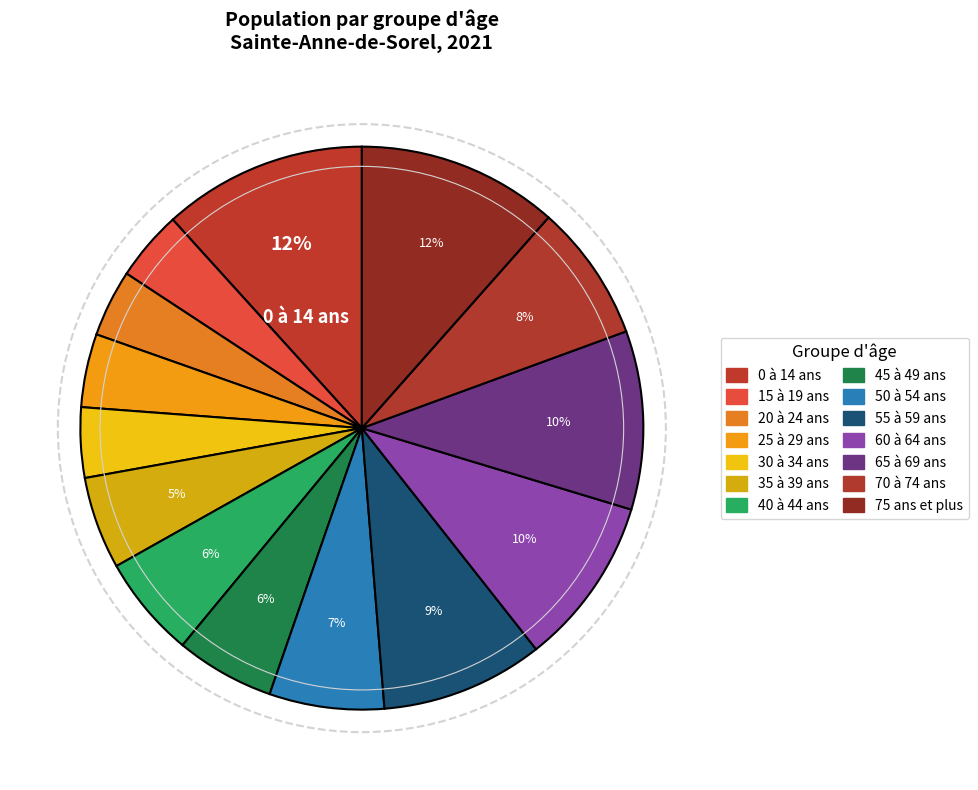

What is the change in value from 50 à 54 ans to 70 à 74 ans?

+35